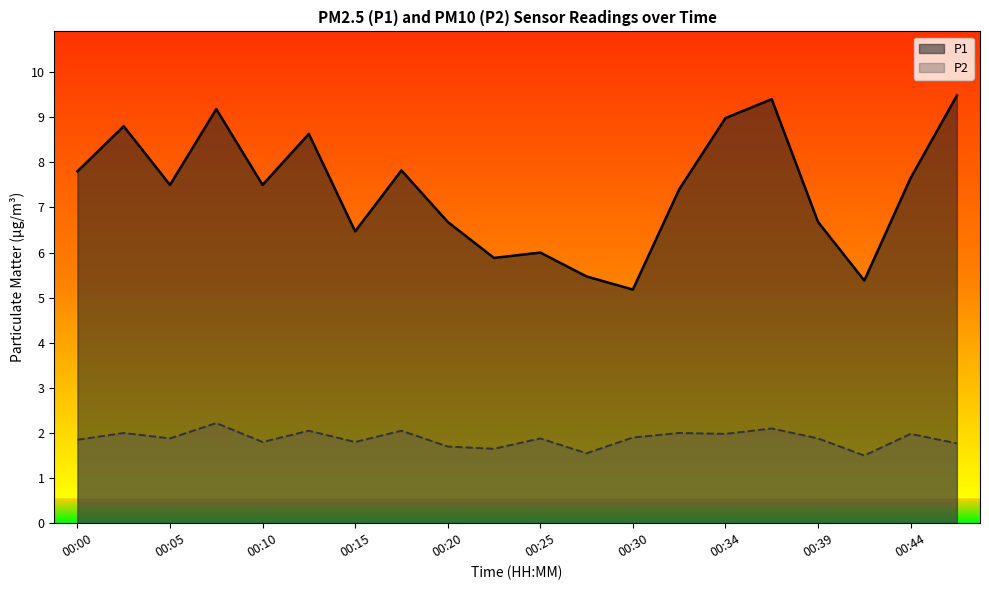

Reading left to right, extract all data points from this chart.

P1: 00:00=7.8	00:03=8.8	00:05=7.5	00:08=9.2	00:10=7.5	00:12=8.6	00:15=6.5	00:17=7.8	00:20=6.7	00:22=5.9	00:25=6.0	00:27=5.5	00:30=5.2	00:32=7.4	00:34=9.0	00:37=9.4	00:39=6.7	00:42=5.4	00:44=7.7	00:47=9.5
P2: 00:00=1.9	00:03=2.0	00:05=1.9	00:08=2.2	00:10=1.8	00:12=2.0	00:15=1.8	00:17=2.0	00:20=1.7	00:22=1.6	00:25=1.9	00:27=1.6	00:30=1.9	00:32=2.0	00:34=2.0	00:37=2.1	00:39=1.9	00:42=1.5	00:44=2.0	00:47=1.8